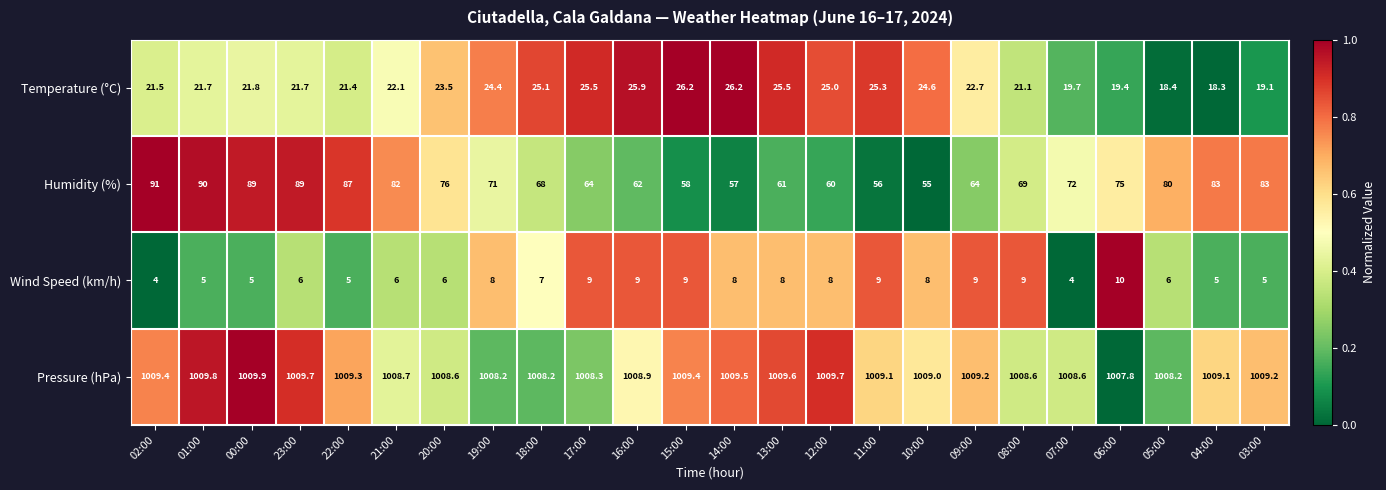

What is the sum of all Humidity (%) values?

1742.0